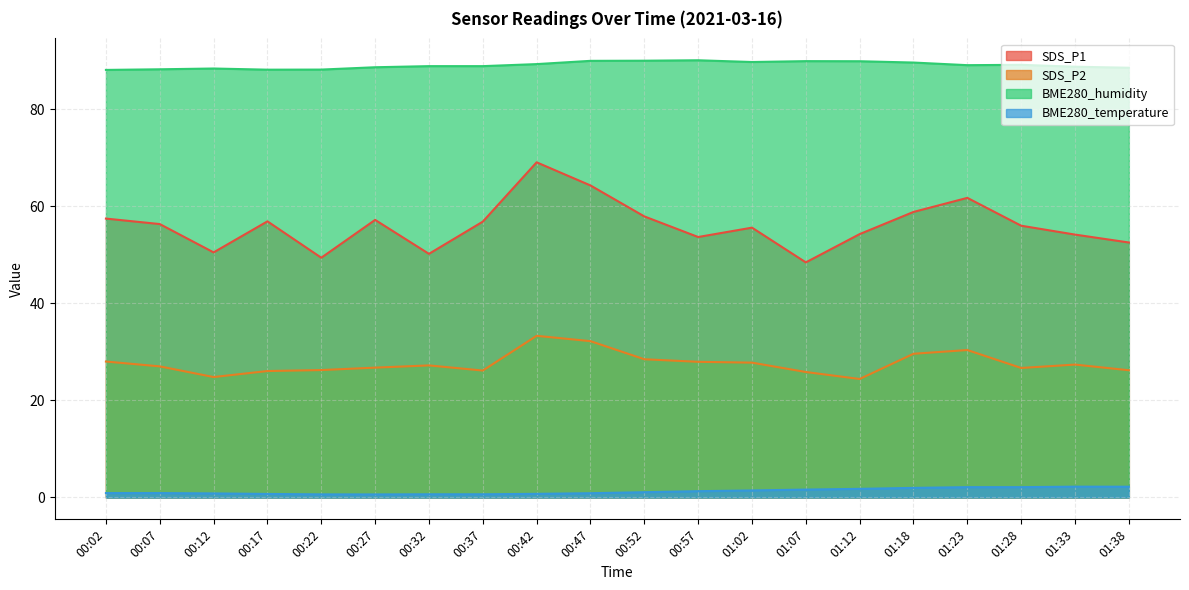

List the series in order of their overall mean, lowest first.

BME280_temperature, SDS_P2, SDS_P1, BME280_humidity